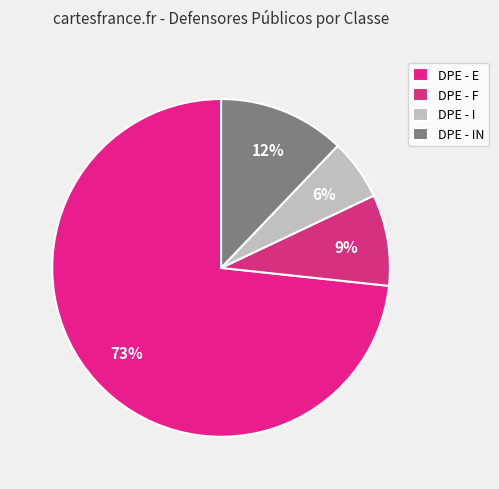

Count the number of slices in the pie.

4